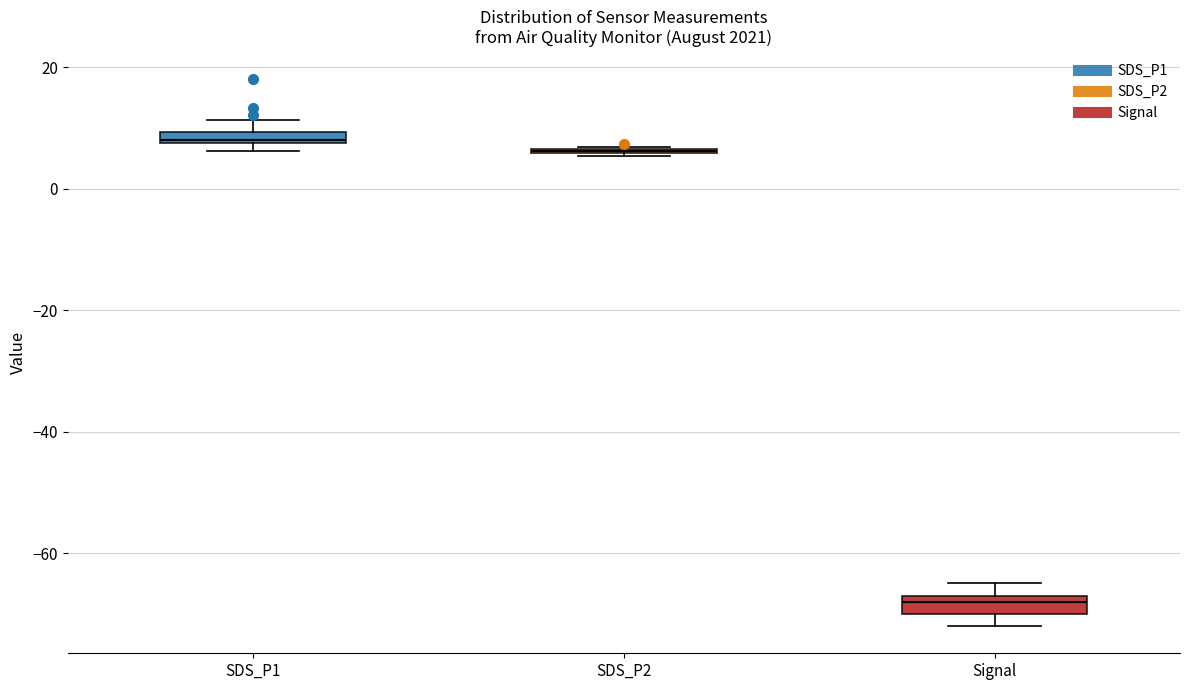

Where does the upper whisker of the box for SDS_P1 end on the y-axis? The values are not printed on the chart, so give them approximately, as read against the axis.

12